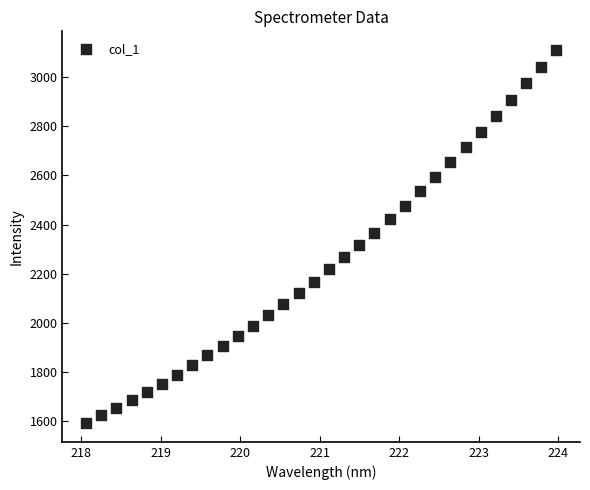

What is the range of Y values (max minus min)?

1521.8